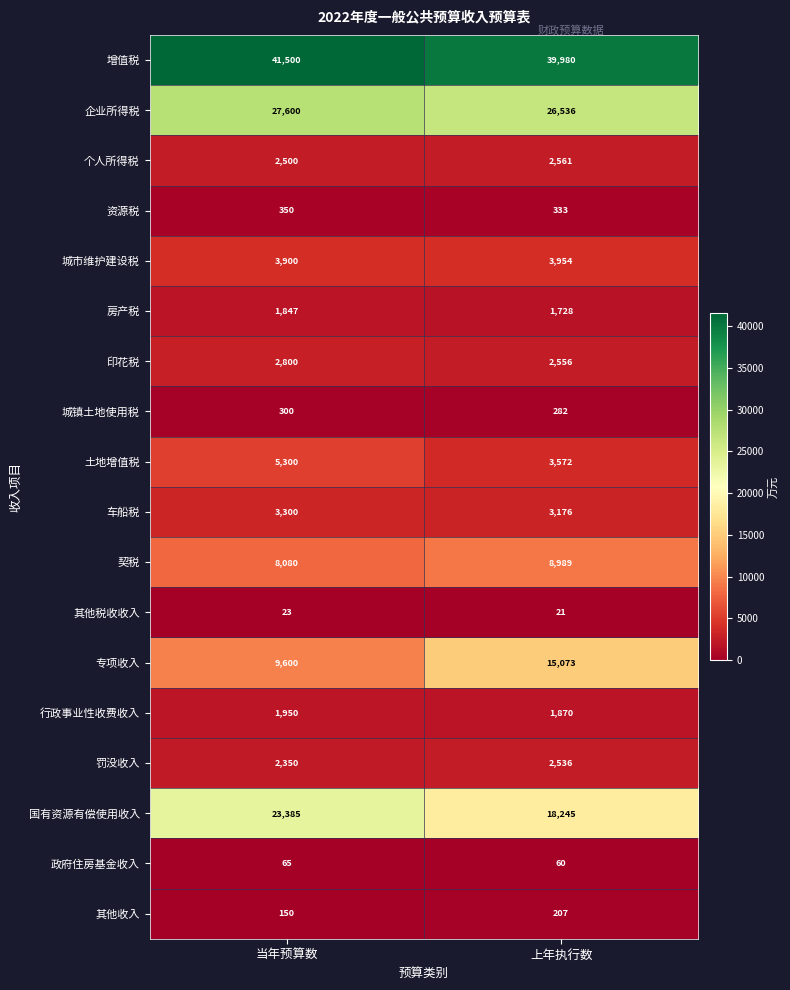

What is the greatest value displayed?

41500